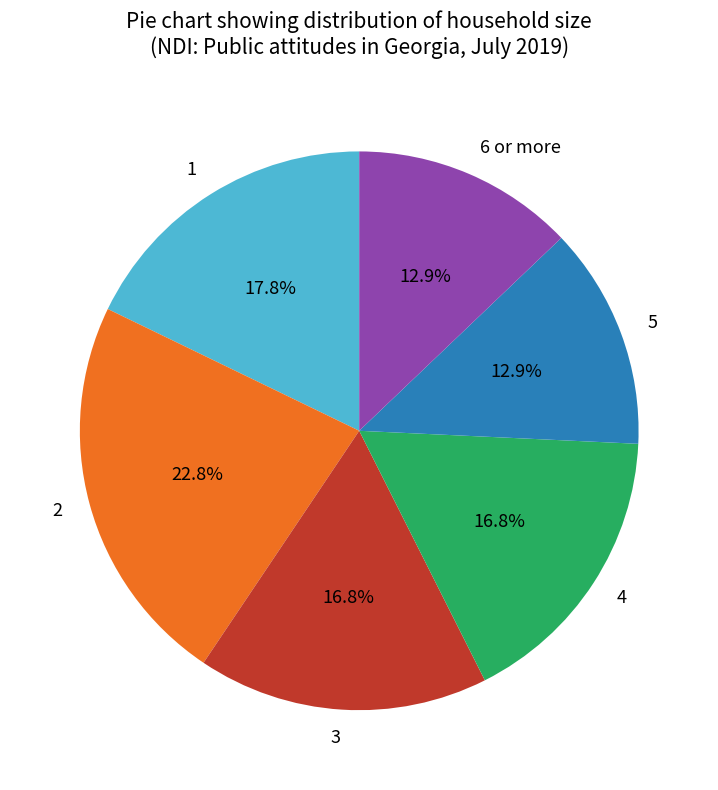

Count the number of slices in the pie.

6